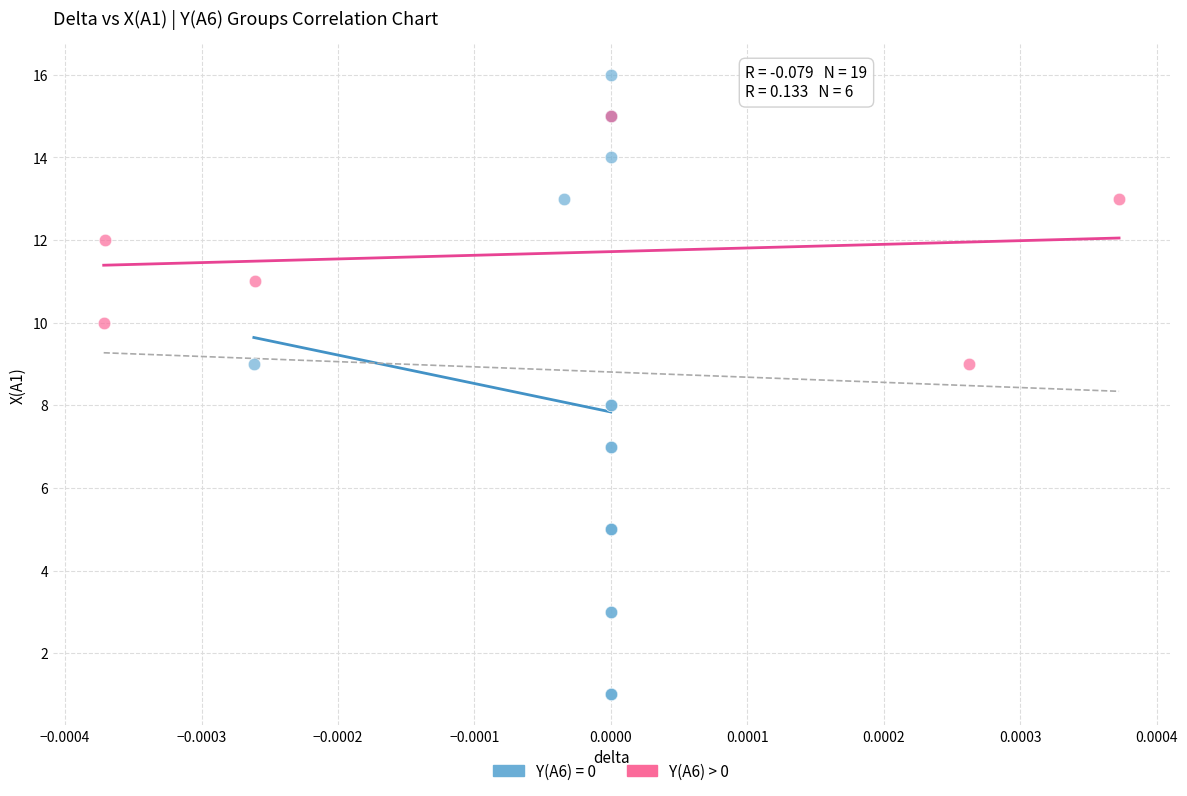

Which series reaches the maximum Y coordinate?

Y(A6) = 0